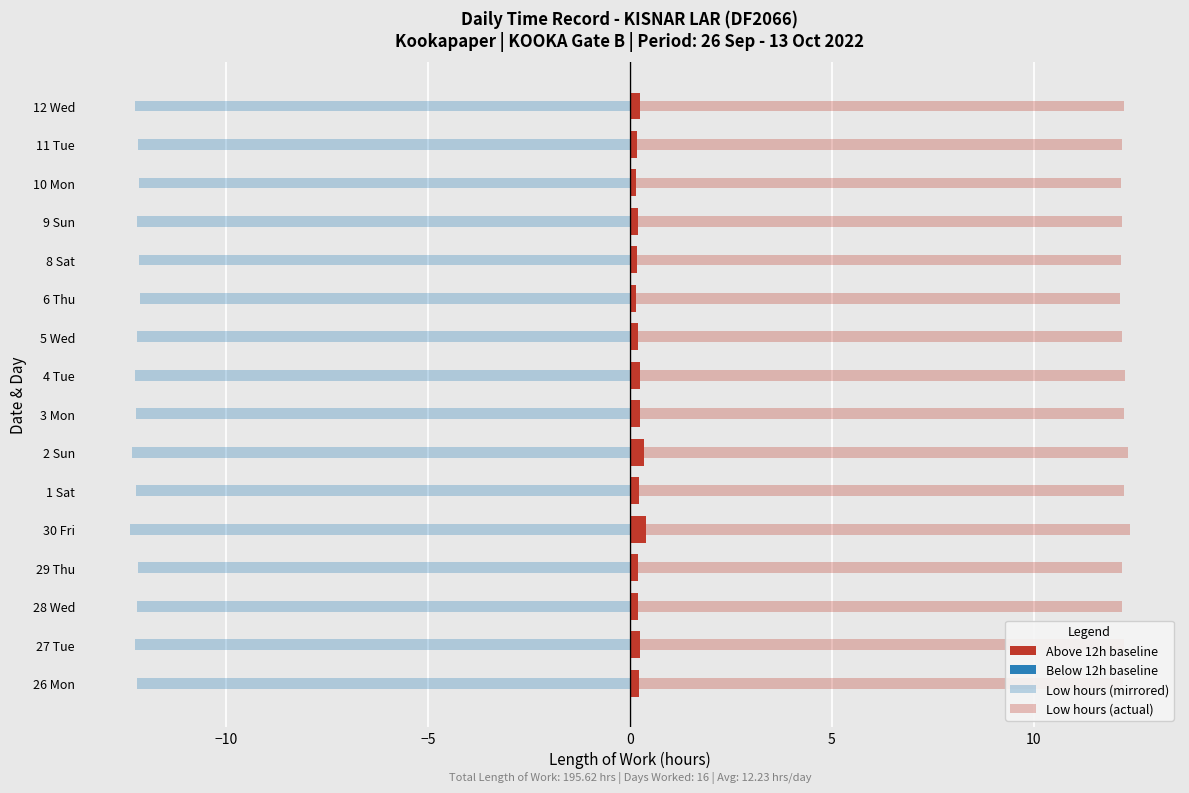

What are all the series names shown in the legend?

Above 12h baseline, Below 12h baseline, Low hours (mirrored), Low hours (actual)